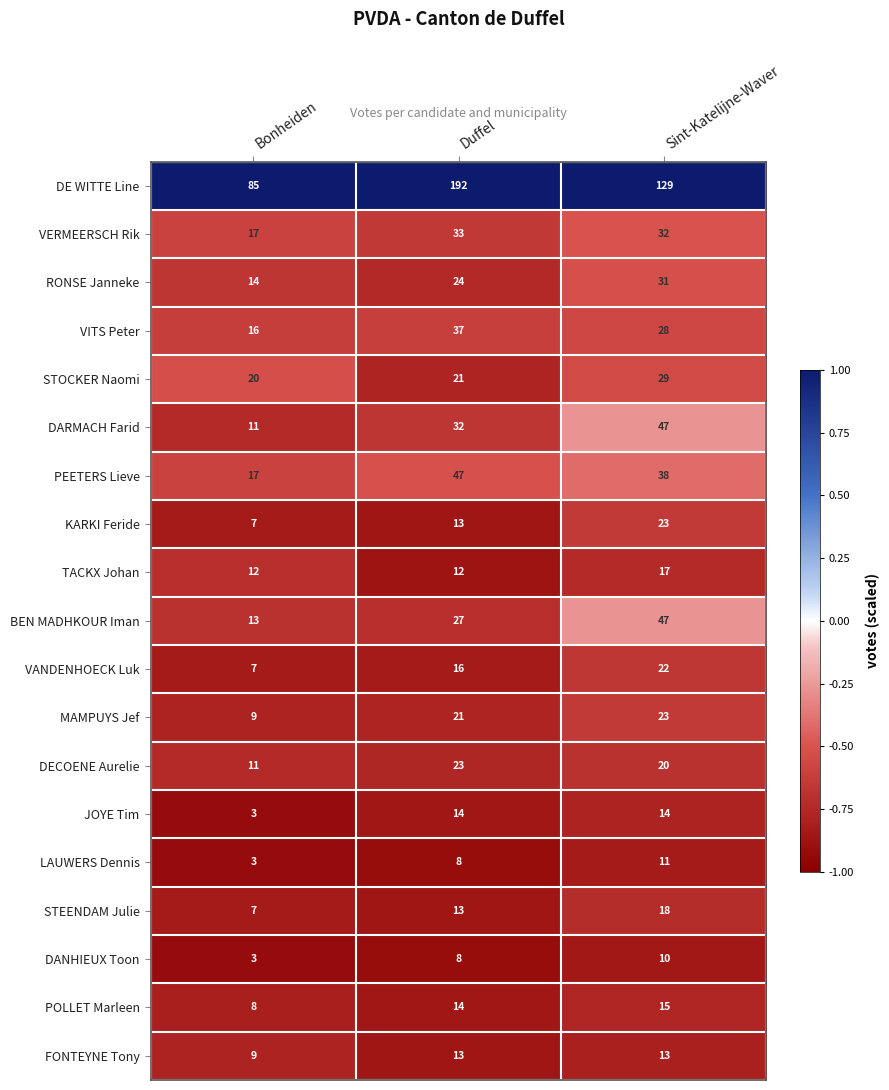

What is the difference between the highest and lowest values at Duffel?

184